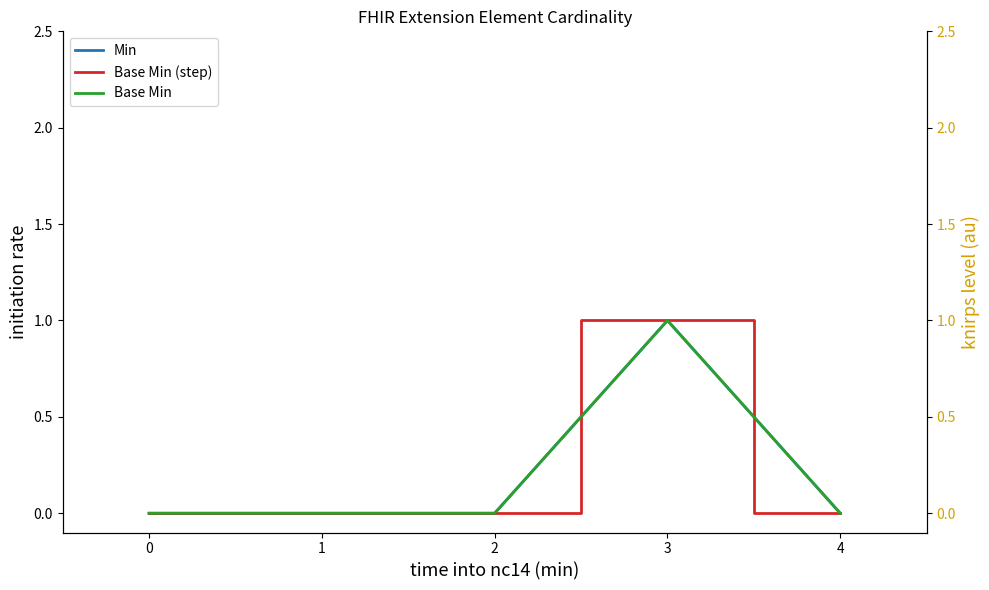

Where is the first local maximum for Min?

3